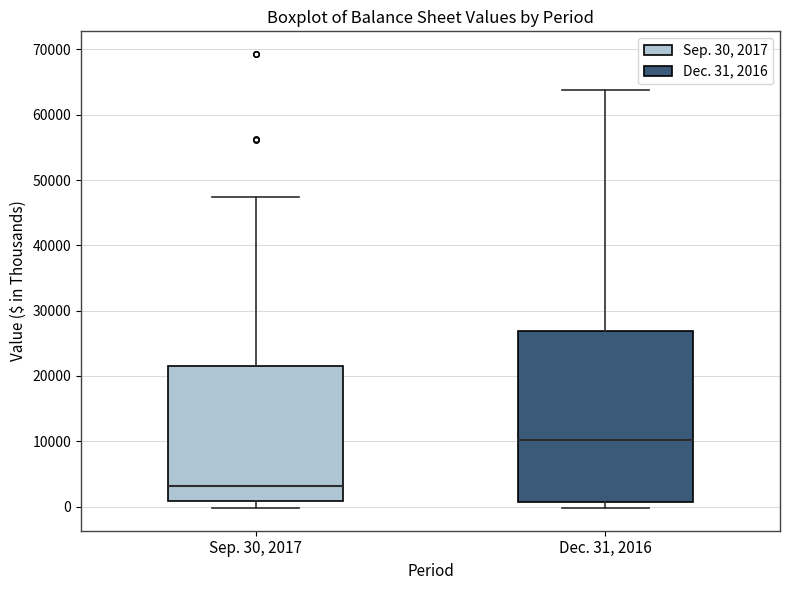

Reading left to right, read every box against the y-axis: the position of its median line, the range the box covers, and the ends of its whiskers. The values are not printed on the chart, so give them approximately, as read against the axis.

Sep. 30, 2017: median 3000, box 1000 to 22000, whiskers 0 to 47000
Dec. 31, 2016: median 10000, box 1000 to 27000, whiskers 0 to 64000